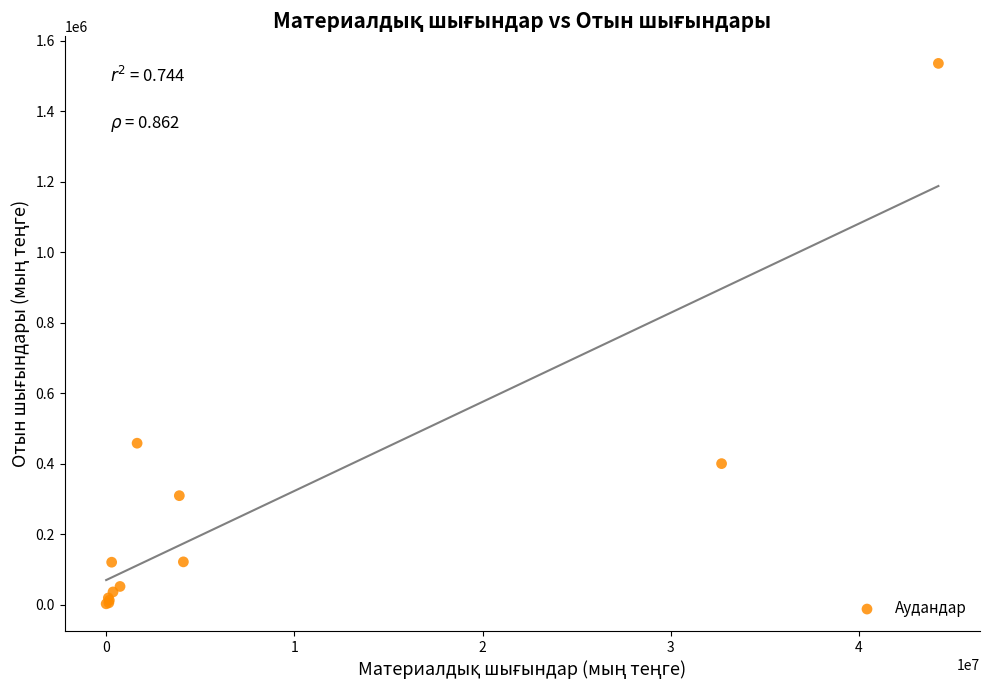

What Y value in the scatter plot is closest to 769164?

458112